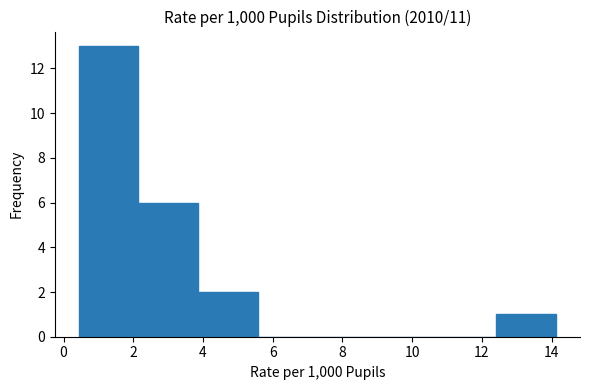

Reading left to right, transcribe this chart: for each bar, give the range it covers on the x-axis and its height. Neither the bar edges nor the heights are printed on the chart, so give them approximately, as read against the axes.

0.4 to 2.2: 13
2.2 to 3.8: 6
3.8 to 5.6: 2
5.6 to 7.2: 0
7.2 to 9.0: 0
9.0 to 10.8: 0
10.8 to 12.4: 0
12.4 to 14.2: 1